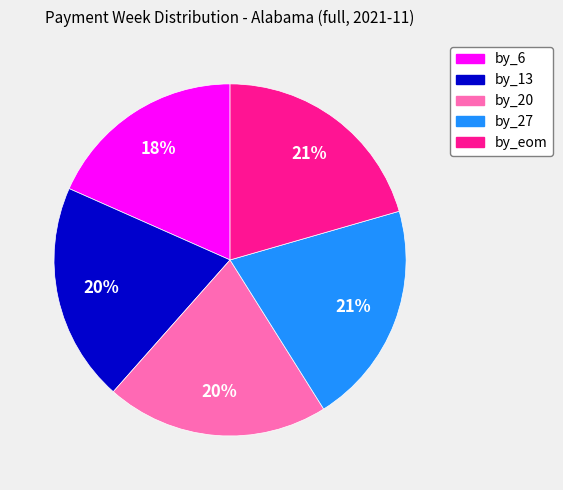

To the nearest percent, what percentage of the pie is by_13?

20%